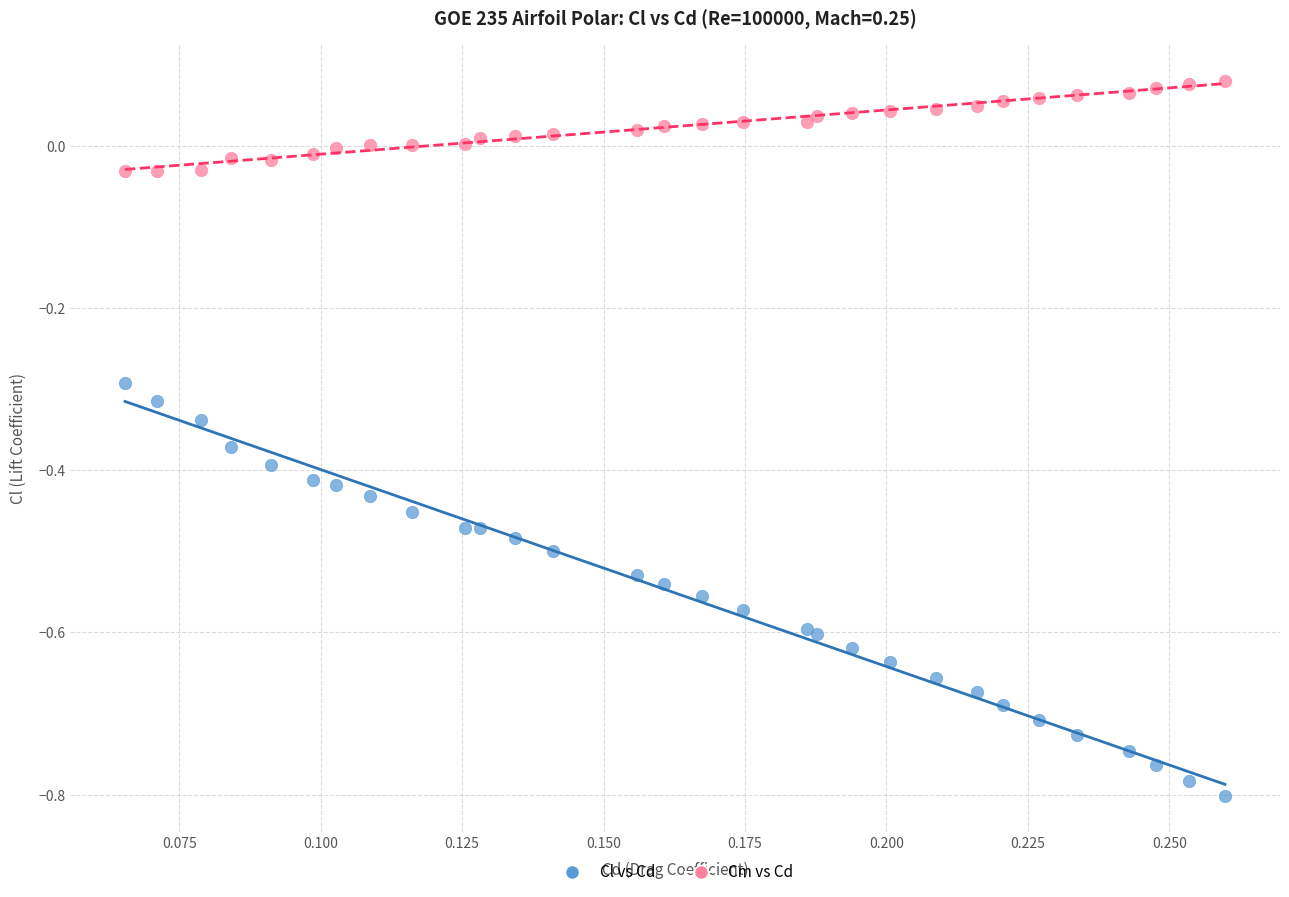

Which series has the widest spread of Y values?

Cl vs Cd